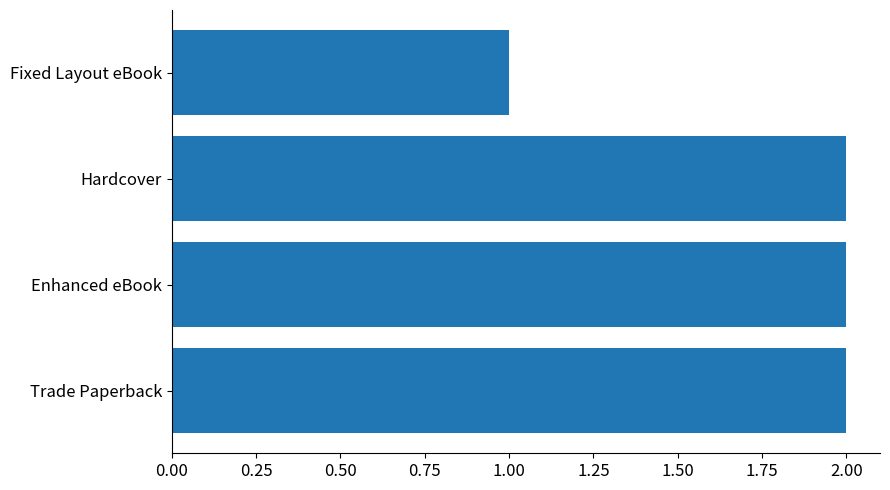

Reading bottom to top, list all the values displayed in this chart.

Trade Paperback=2	Enhanced eBook=2	Hardcover=2	Fixed Layout eBook=1